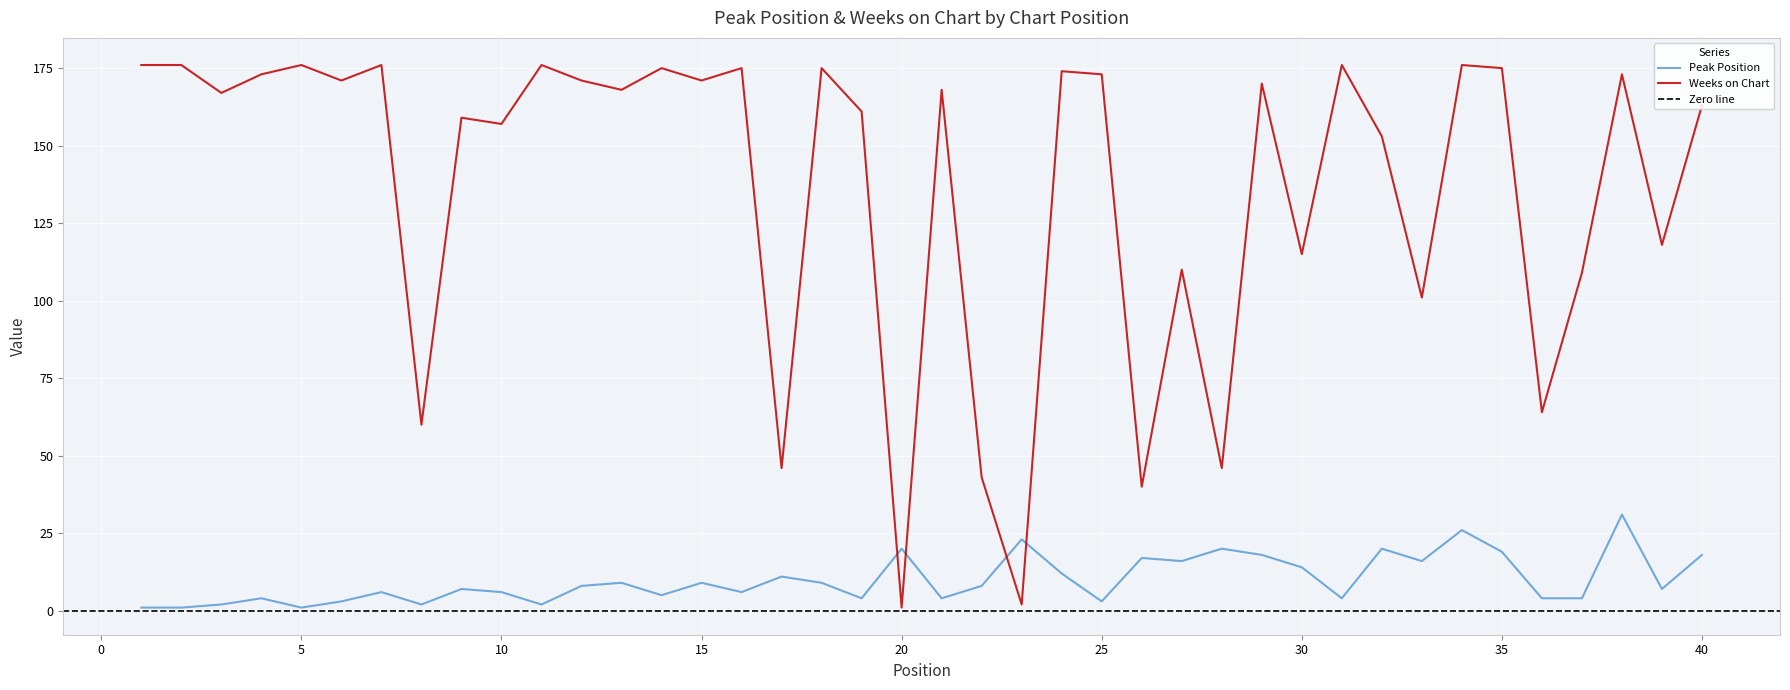

What is the difference between the maximum and second lowest values in the Weeks on Chart series?

174